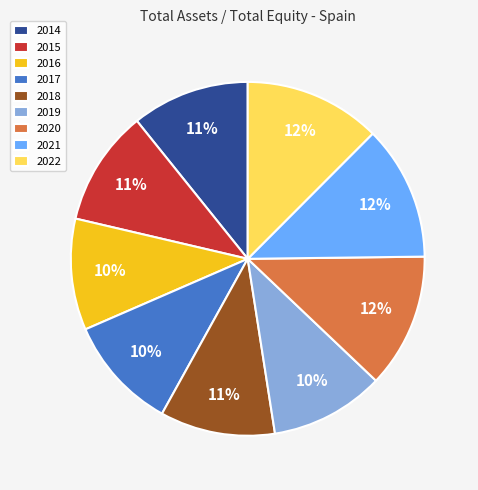

To the nearest percent, what percentage of the pie is 2017?

10%